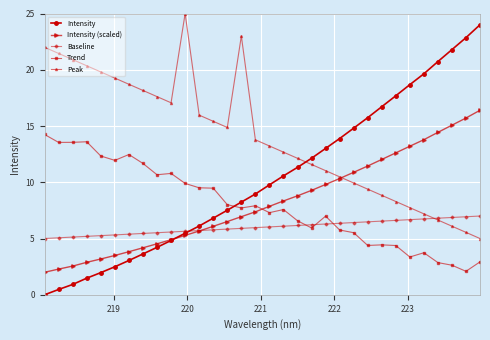

How many lines are shown in the chart?

5